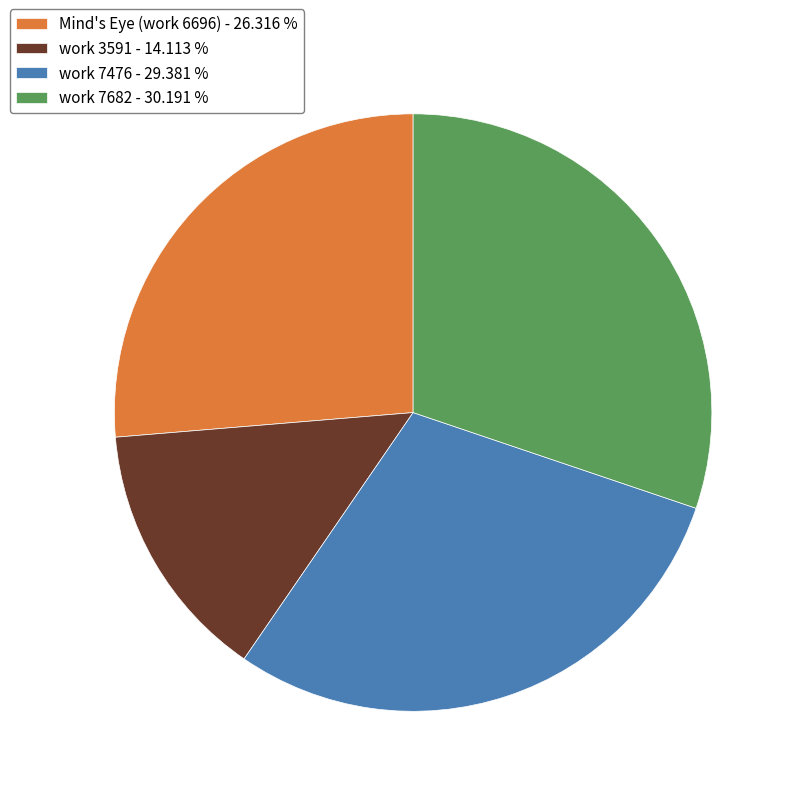

How many slices are in this pie chart?

4